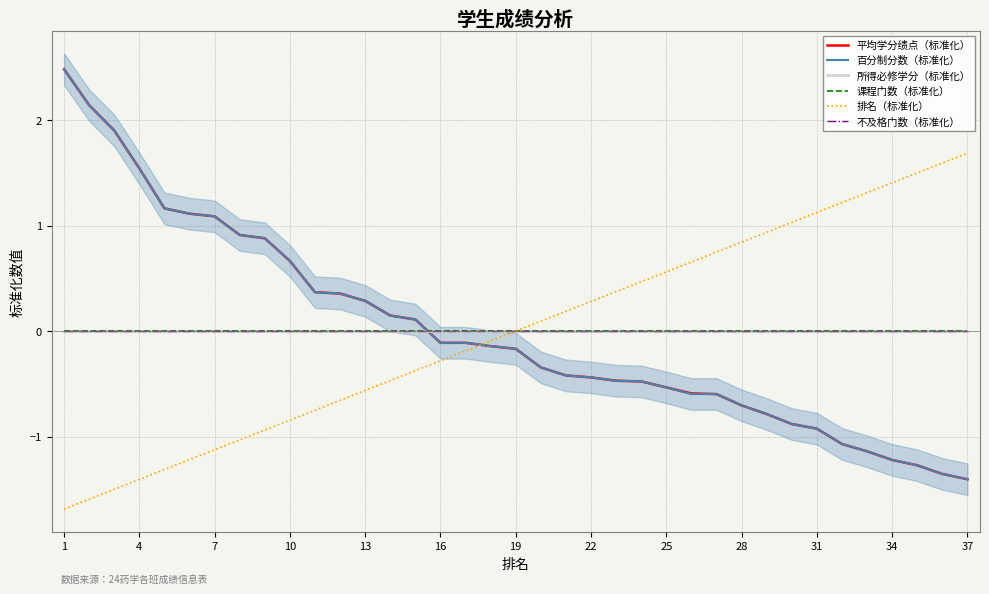

Which series has the largest range (max minus min)?

平均学分绩点（标准化）